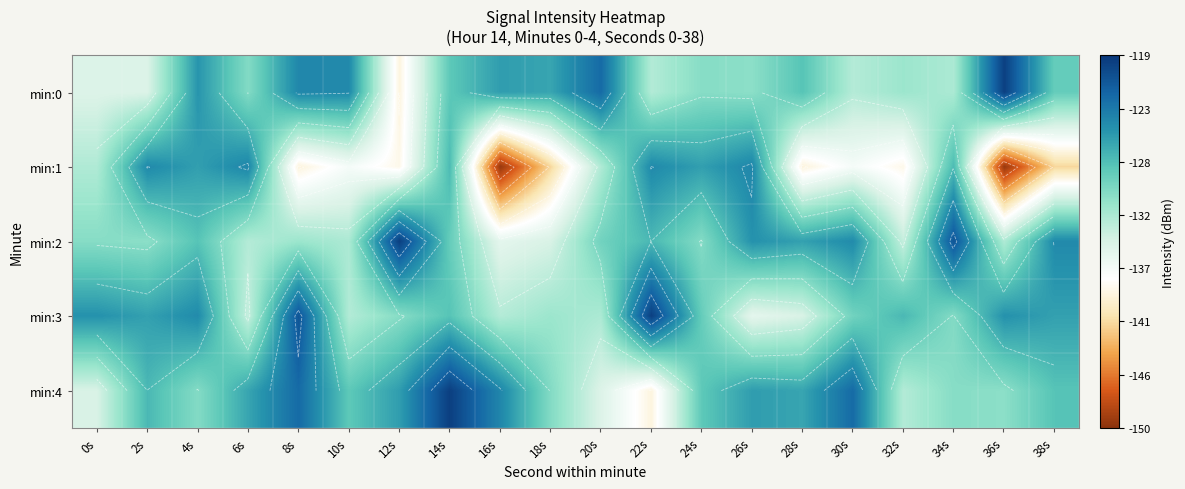

Between 4s and 16s, which series saw the biggest shift?

min:1